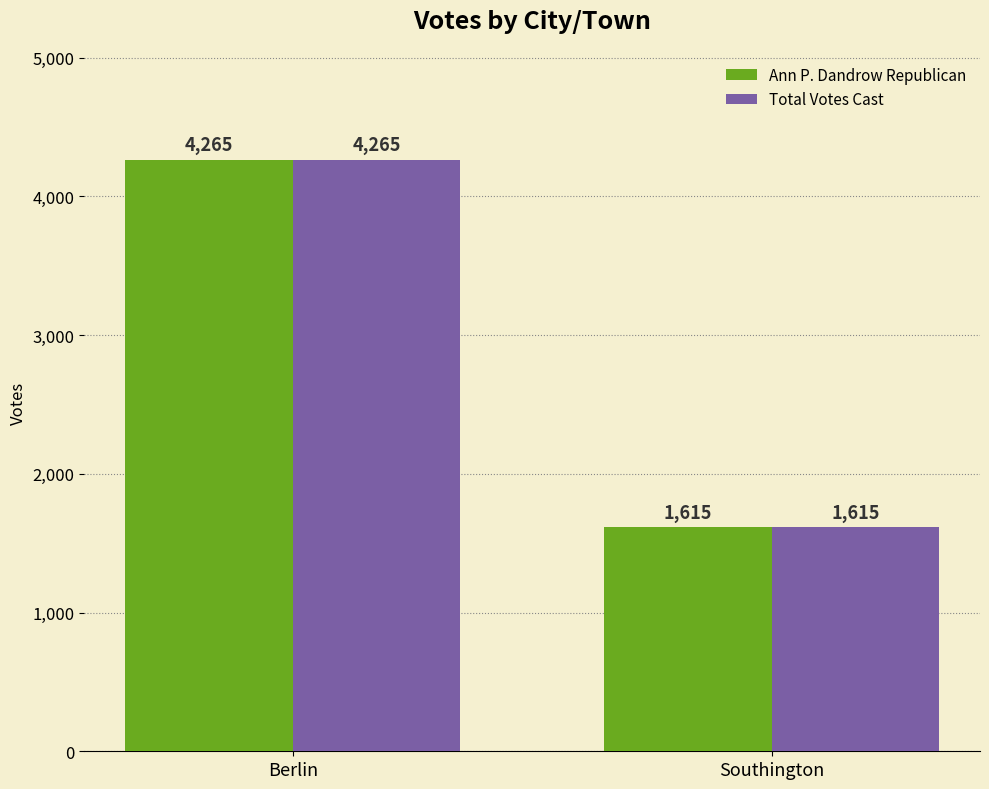

How many Ann P. Dandrow Republican values are between 1615 and 4265?

2